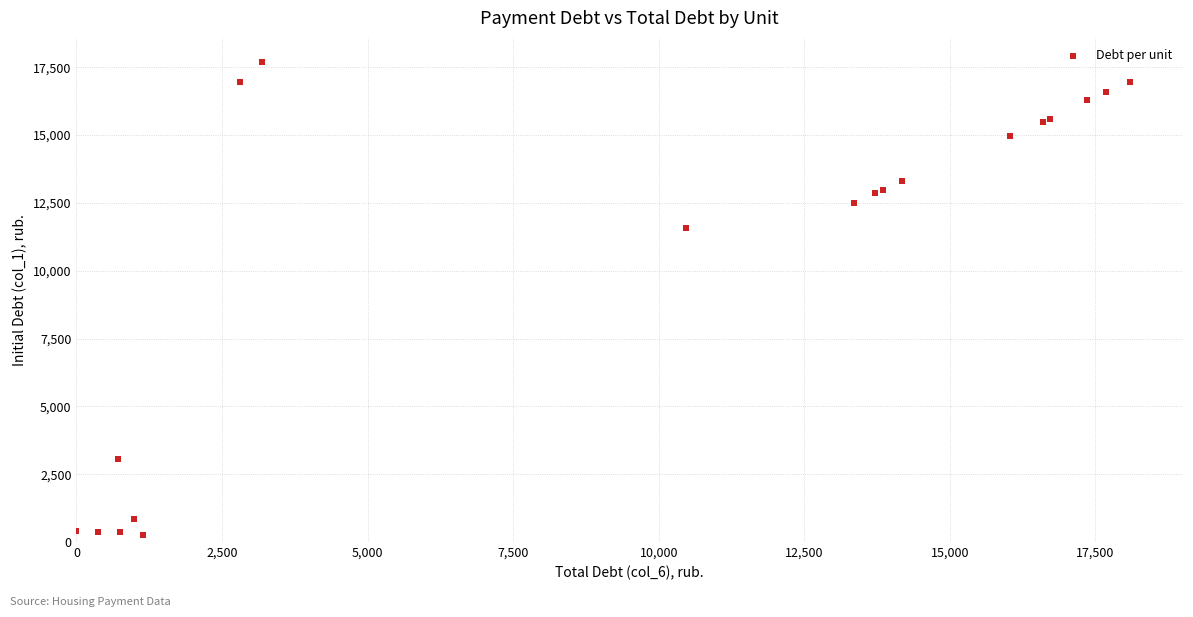

What Y value in the scatter plot is closest to 8993?

11578.1